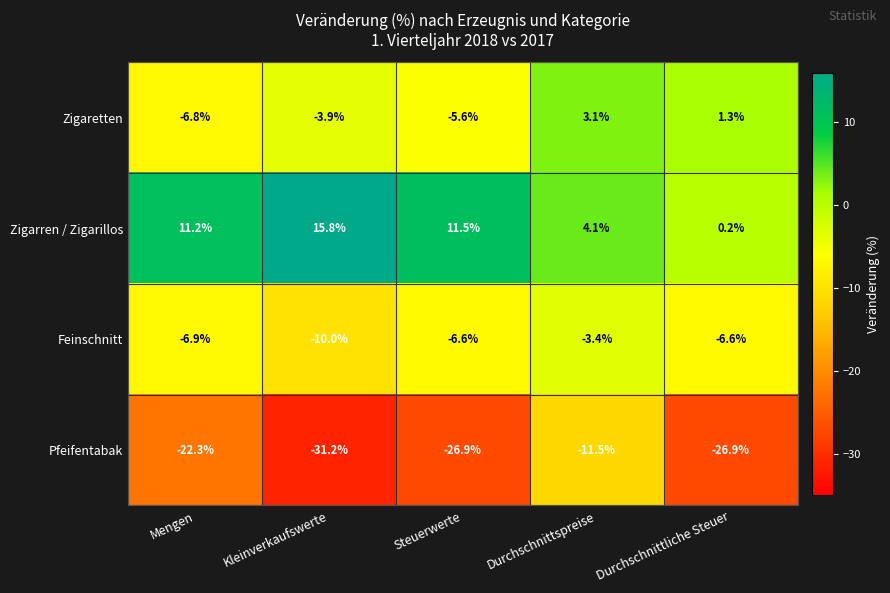

Is the value of Feinschnitt at Mengen greater than the value of Zigarren / Zigarillos at Durchschnittliche Steuer?

No